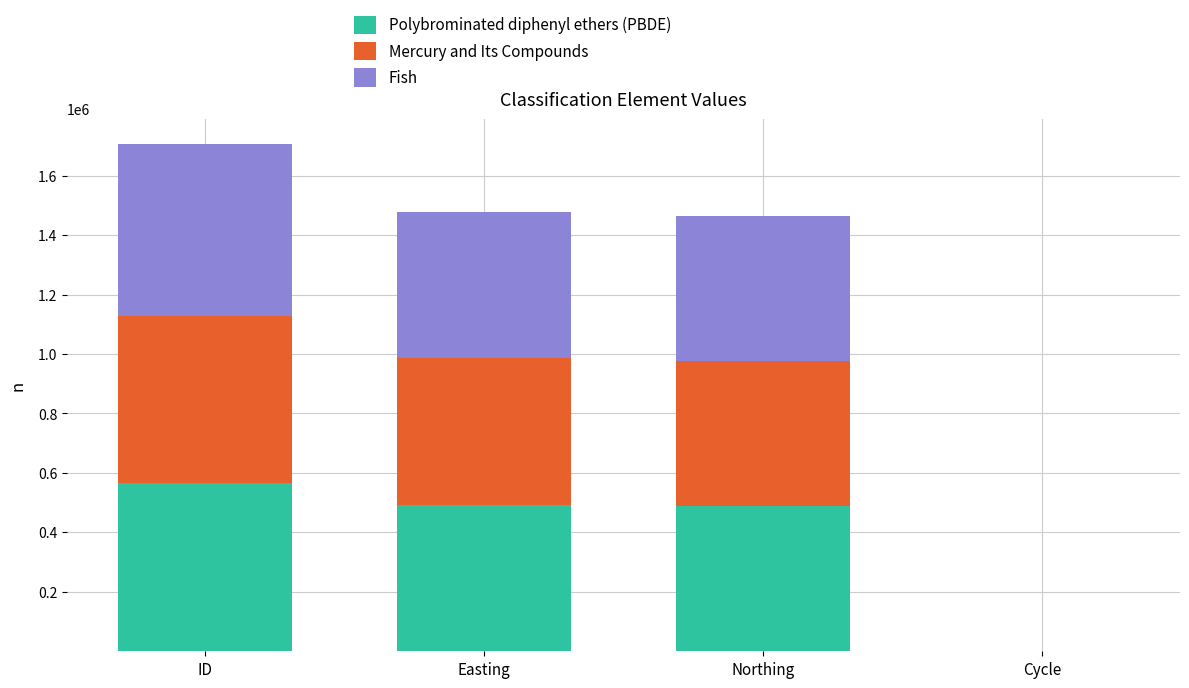

At which category is the sum across all series the highest?

ID